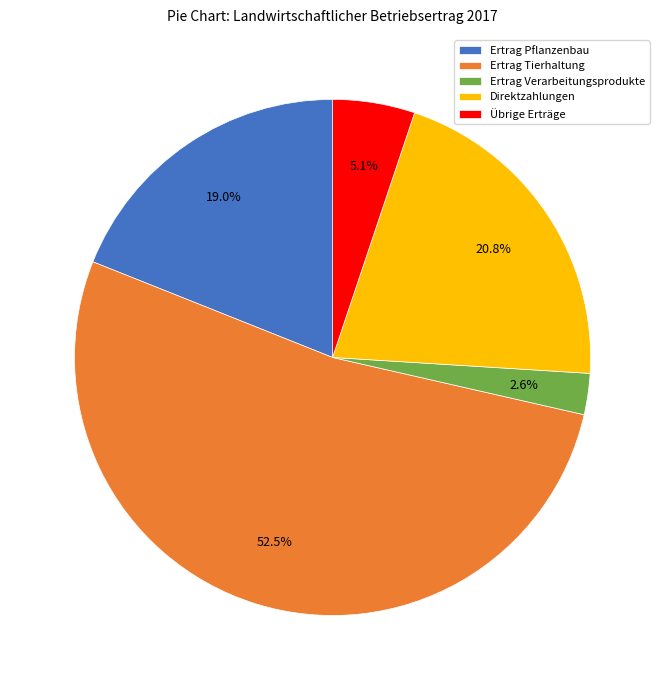

What percentage is the Ertrag Pflanzenbau slice, to the nearest percent?

19%